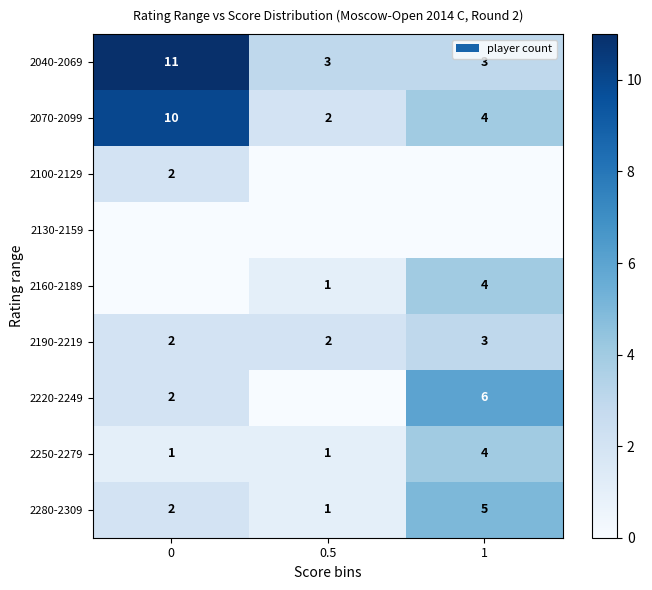

Which category has the lowest value in the 2070-2099 series?

0.5